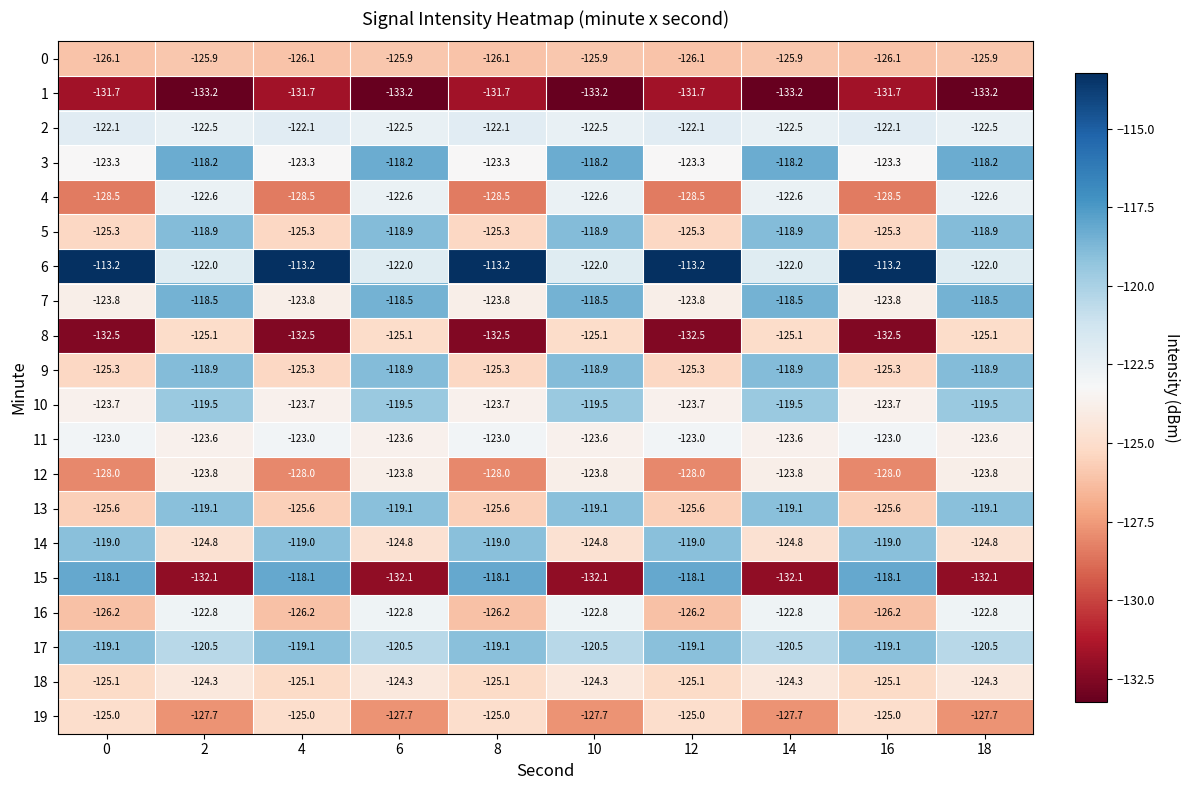

What is the average value of the 5 series?

-122.1